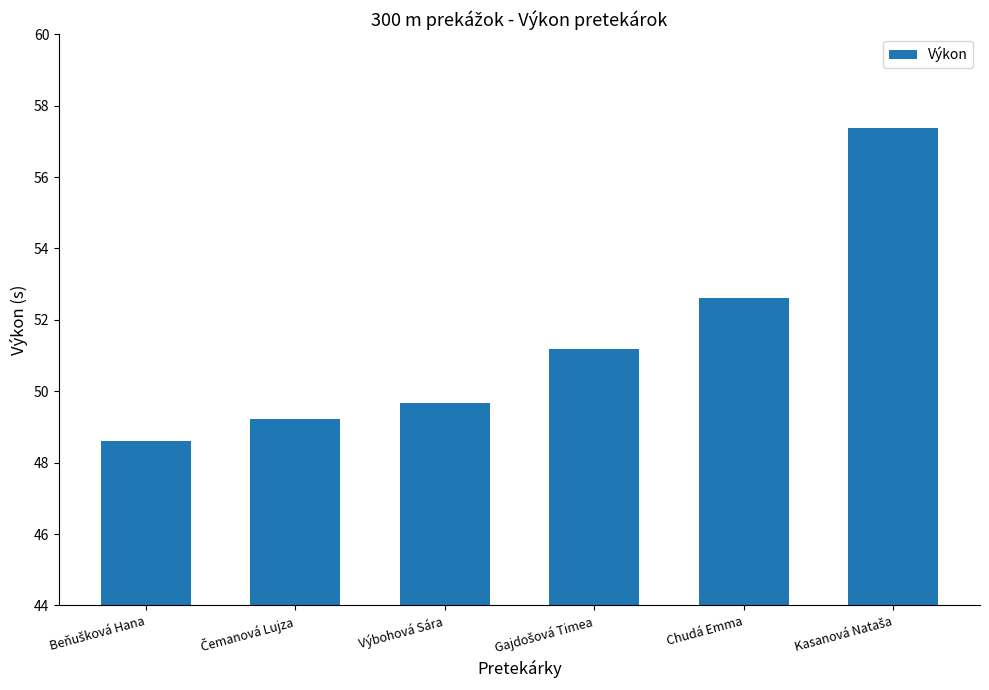

Does the chart contain stacked bars?

No